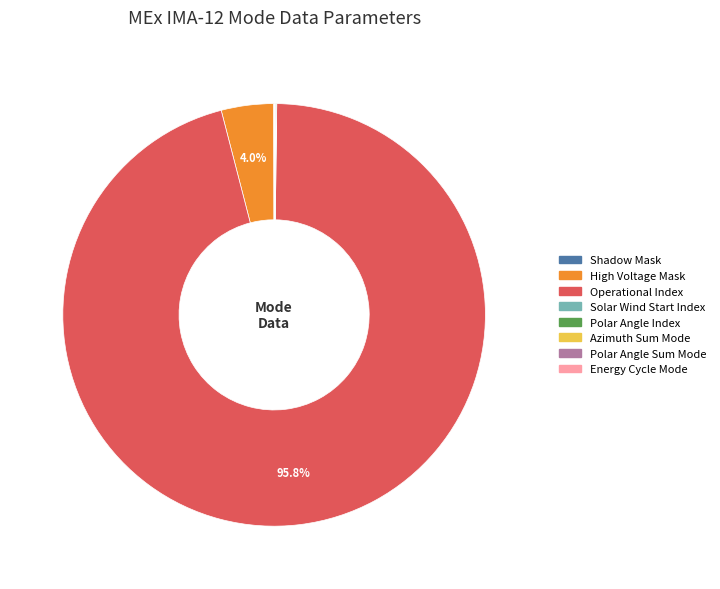

What is the largest slice in the pie chart?

Operational Index